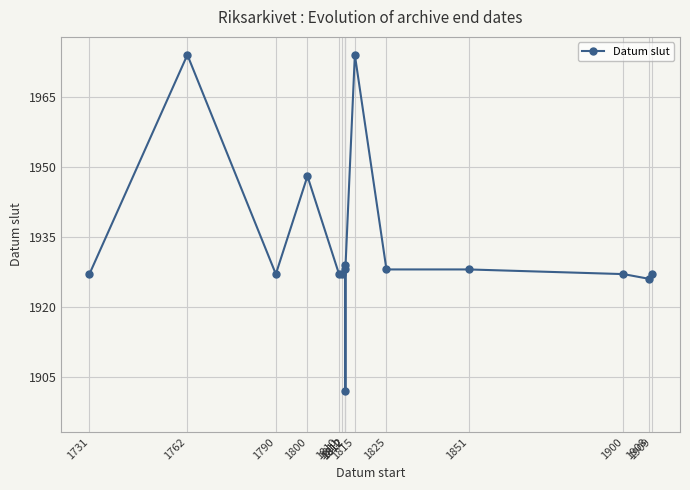

What is the value of the 2nd point from the left?

1974